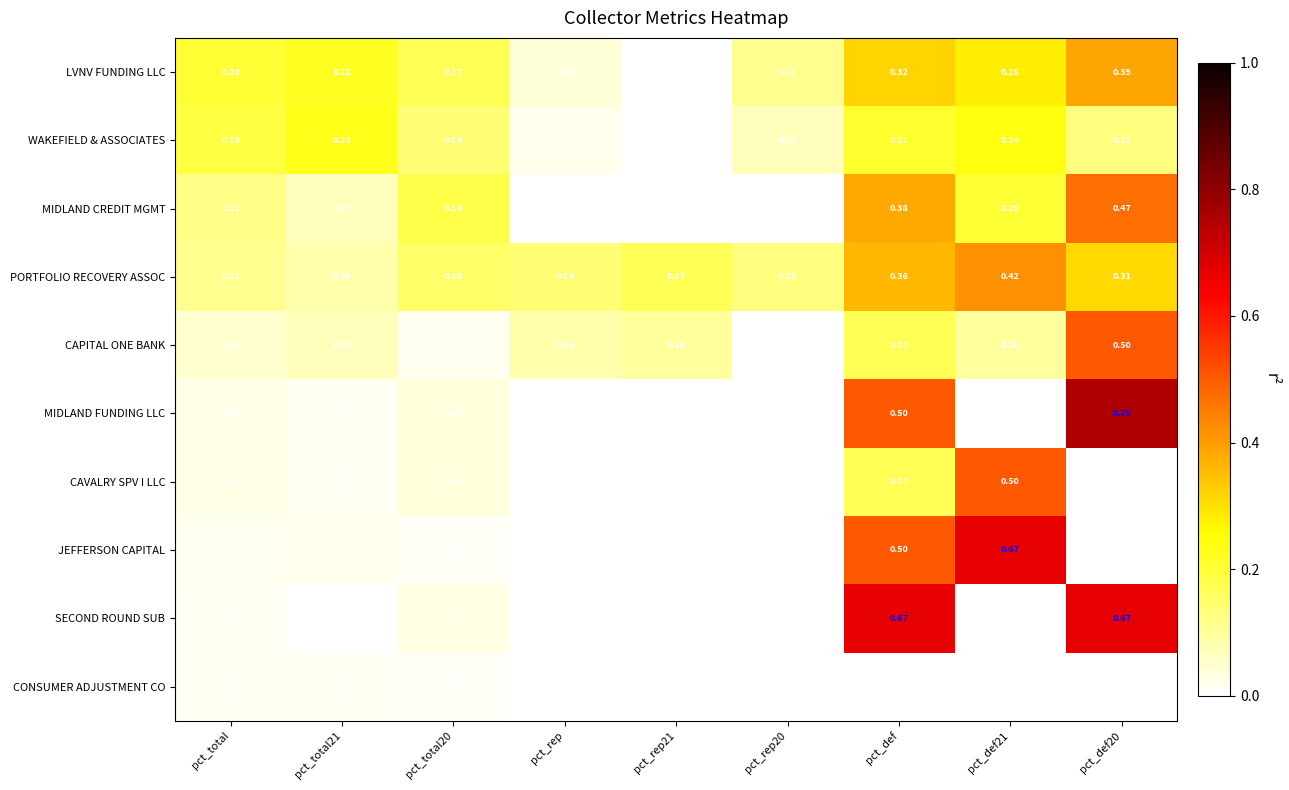

Which series has the largest total across all categories?

PORTFOLIO RECOVERY ASSOC